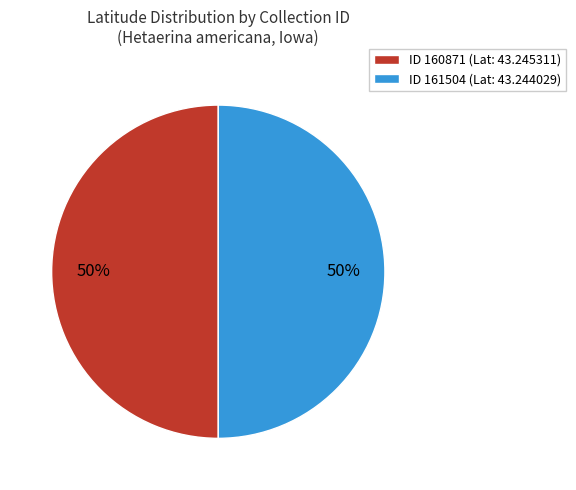

To the nearest percent, what is the average slice percentage?

50%